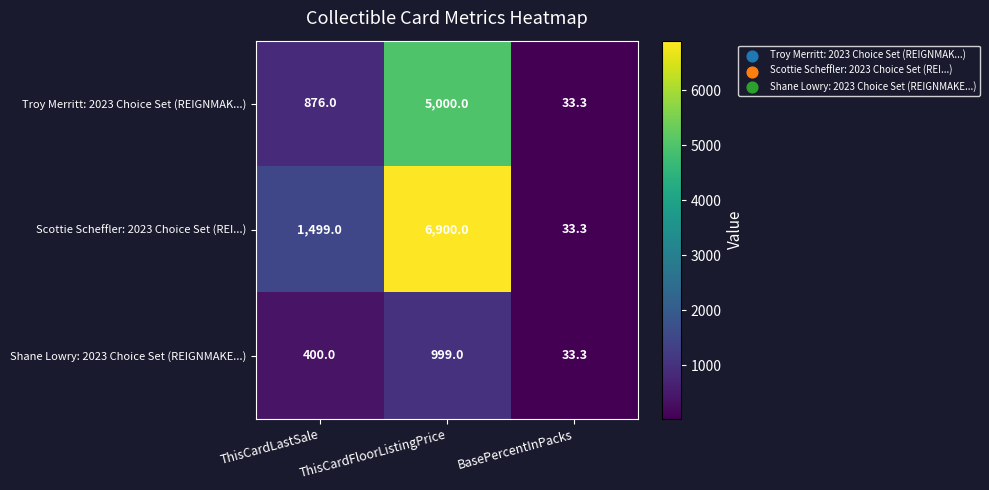

What is the total value across all series at ThisCardLastSale?

2775.0